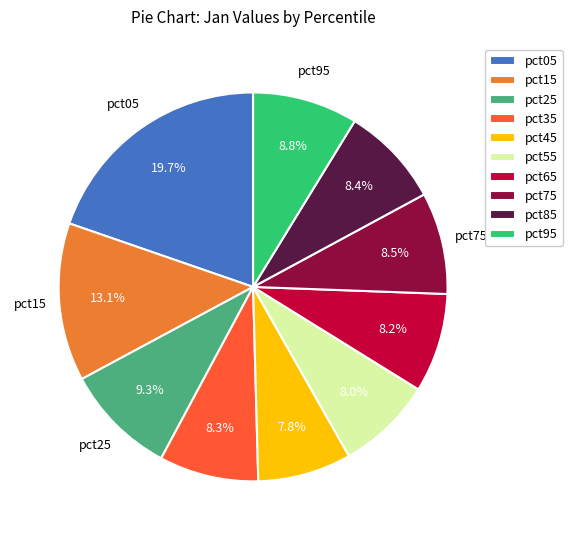

To the nearest percent, what is the average slice percentage?

10%